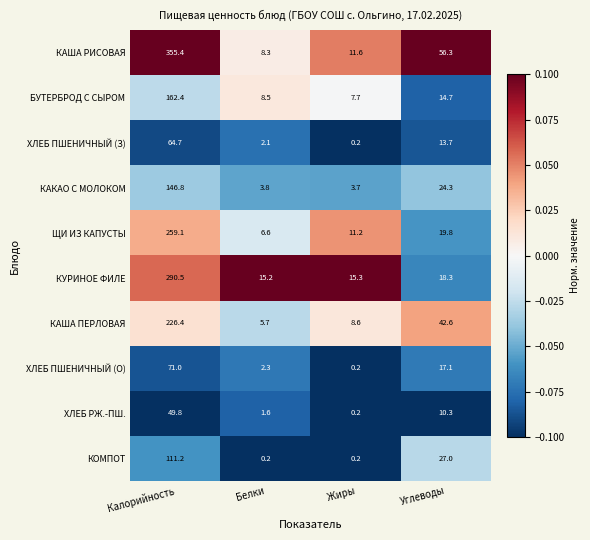

At Углеводы, list the series in order from largest to smallest.

КАША РИСОВАЯ, КАША ПЕРЛОВАЯ, КОМПОТ, КАКАО С МОЛОКОМ, ЩИ ИЗ КАПУСТЫ, КУРИНОЕ ФИЛЕ, ХЛЕБ ПШЕНИЧНЫЙ (О), БУТЕРБРОД С СЫРОМ, ХЛЕБ ПШЕНИЧНЫЙ (З), ХЛЕБ РЖ.-ПШ.